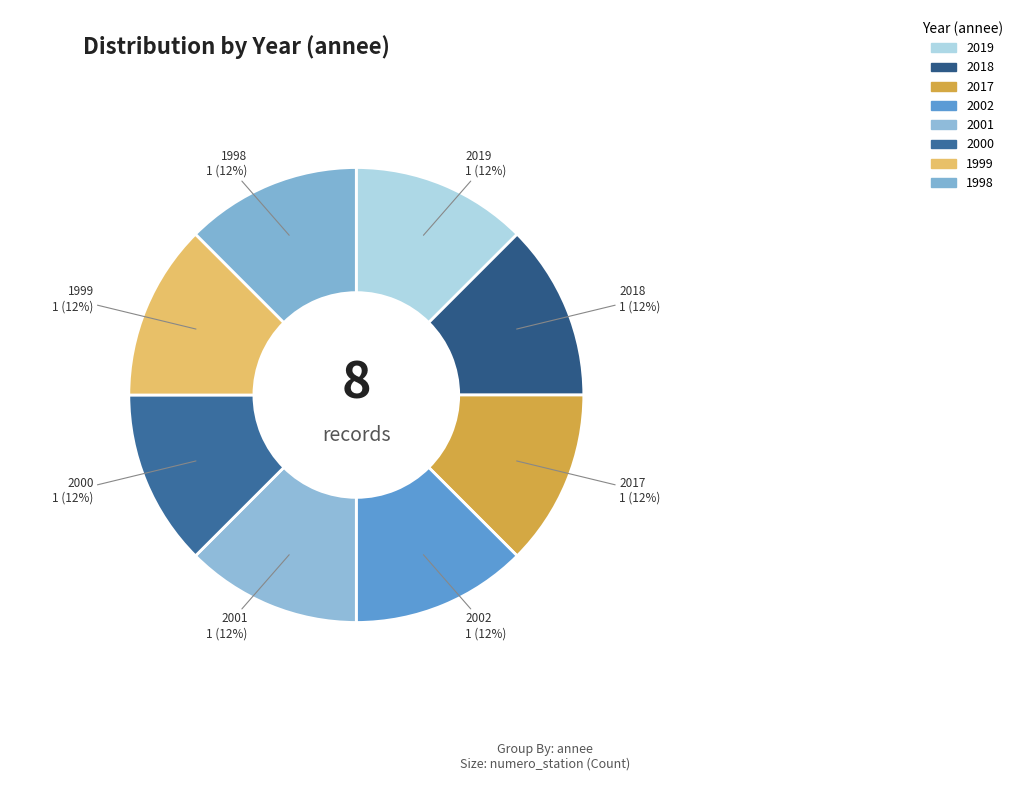

To the nearest percent, what portion does 2018 represent?

13%